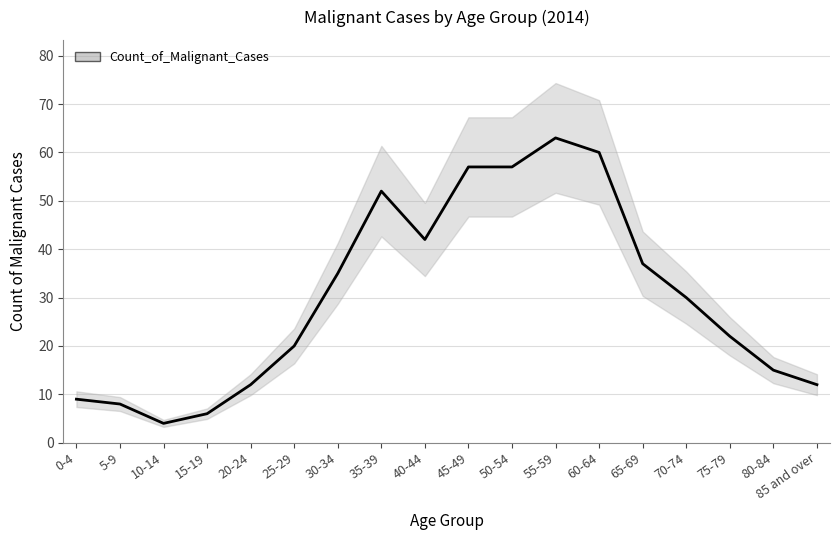

Which label corresponds to the smallest value in the chart?

10-14